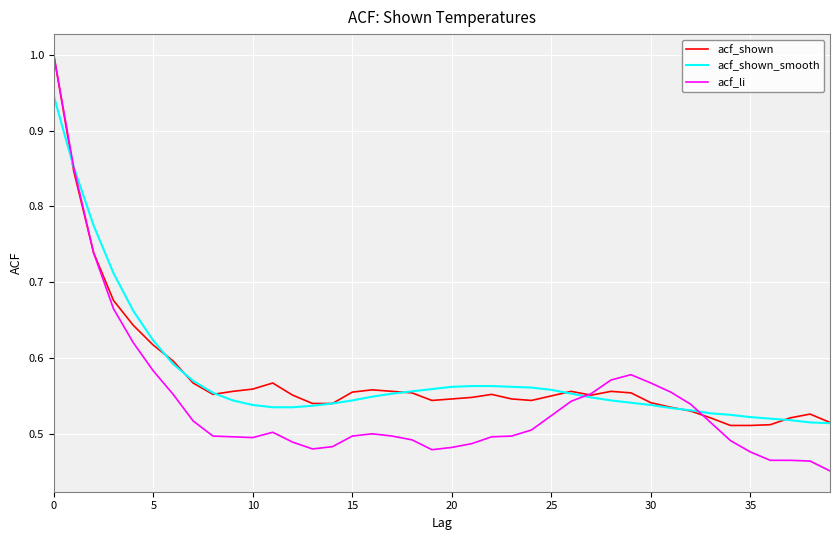

What is the maximum value shown in the chart?

1.0